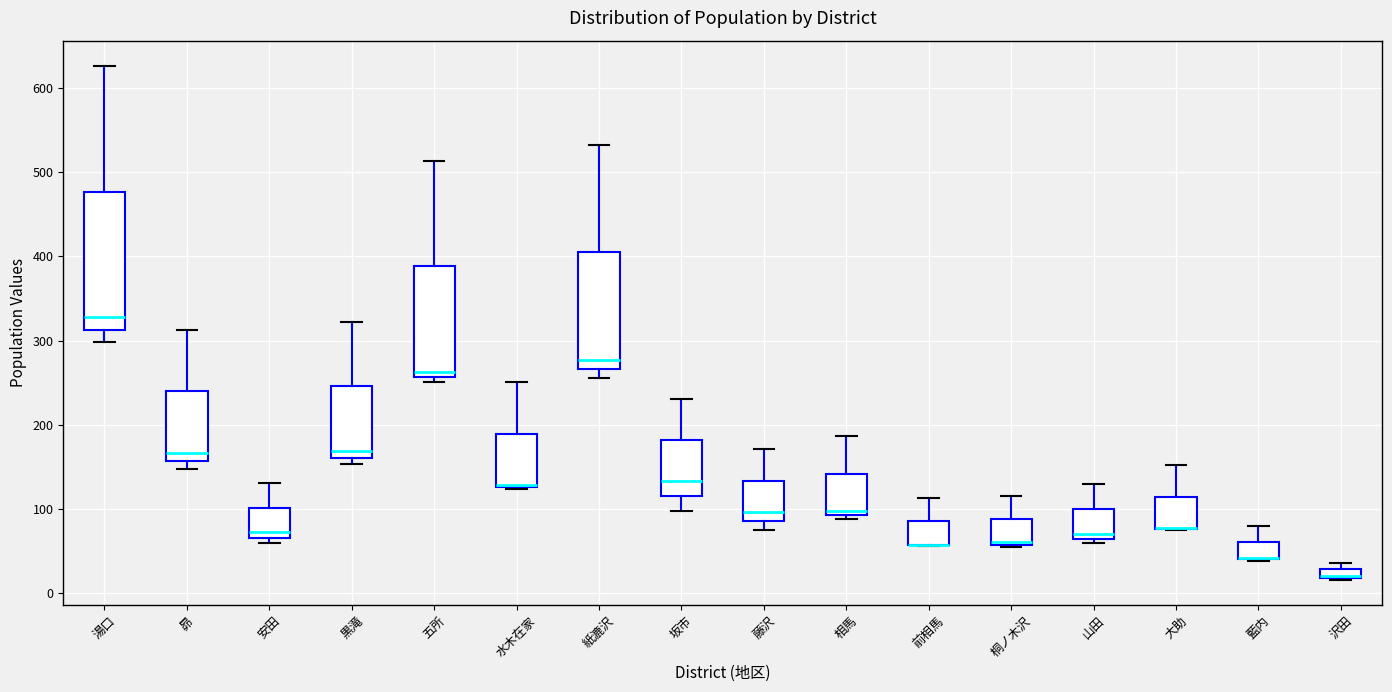

Which box is the tallest, from its lower edge to its upper edge?

湯口